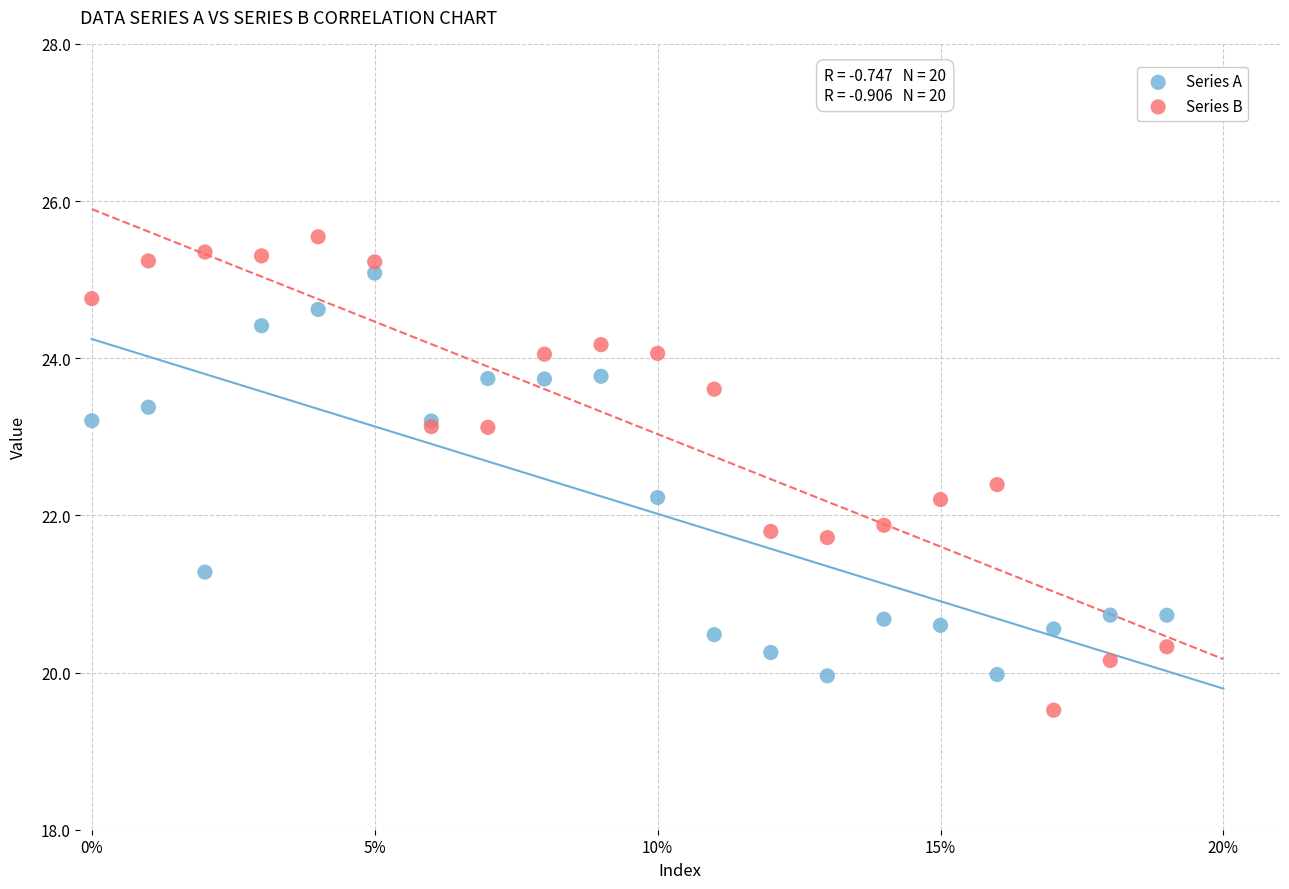

Which series reaches the minimum Y coordinate?

Series B